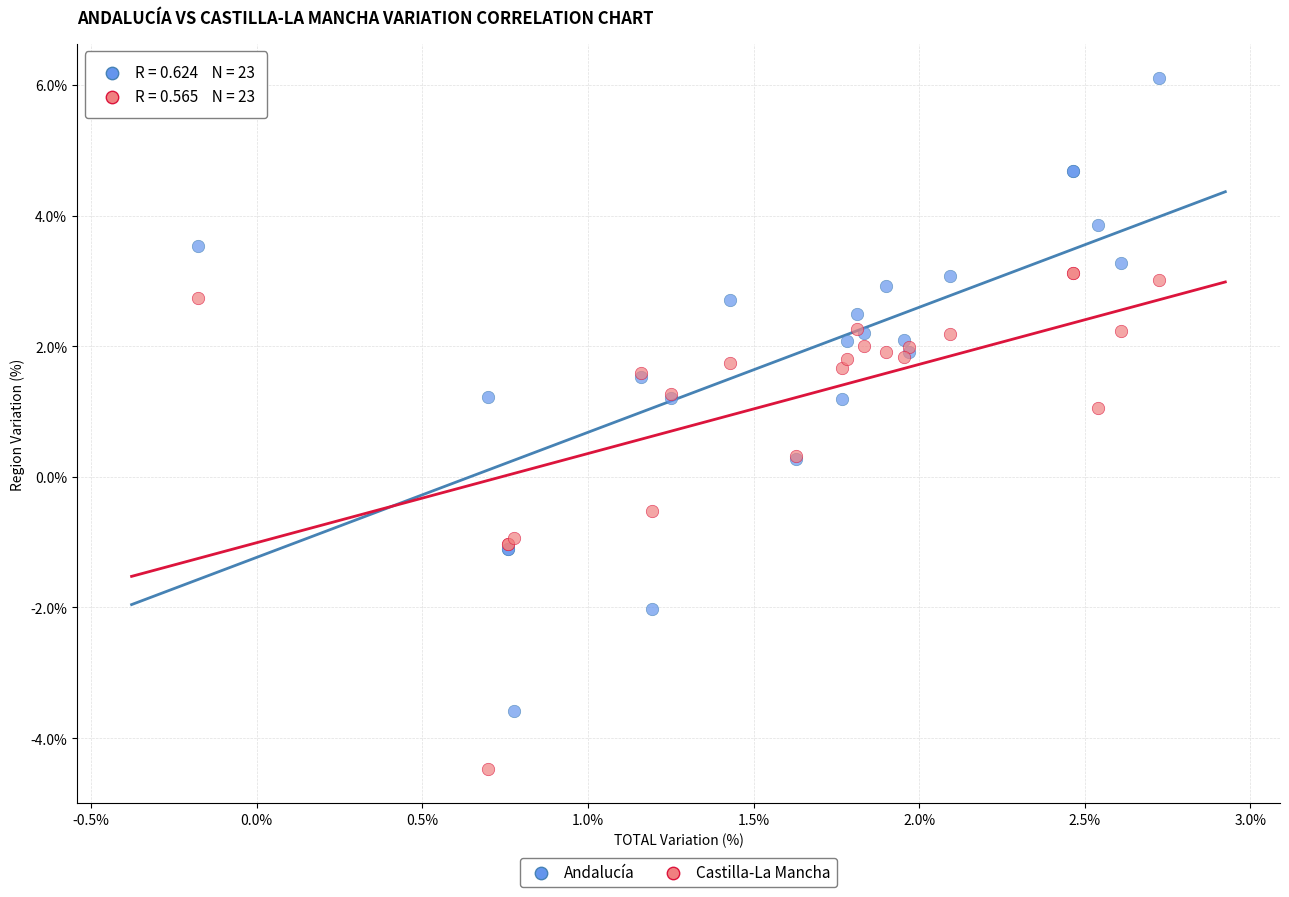

Which series contains the highest Y value?

Andalucía